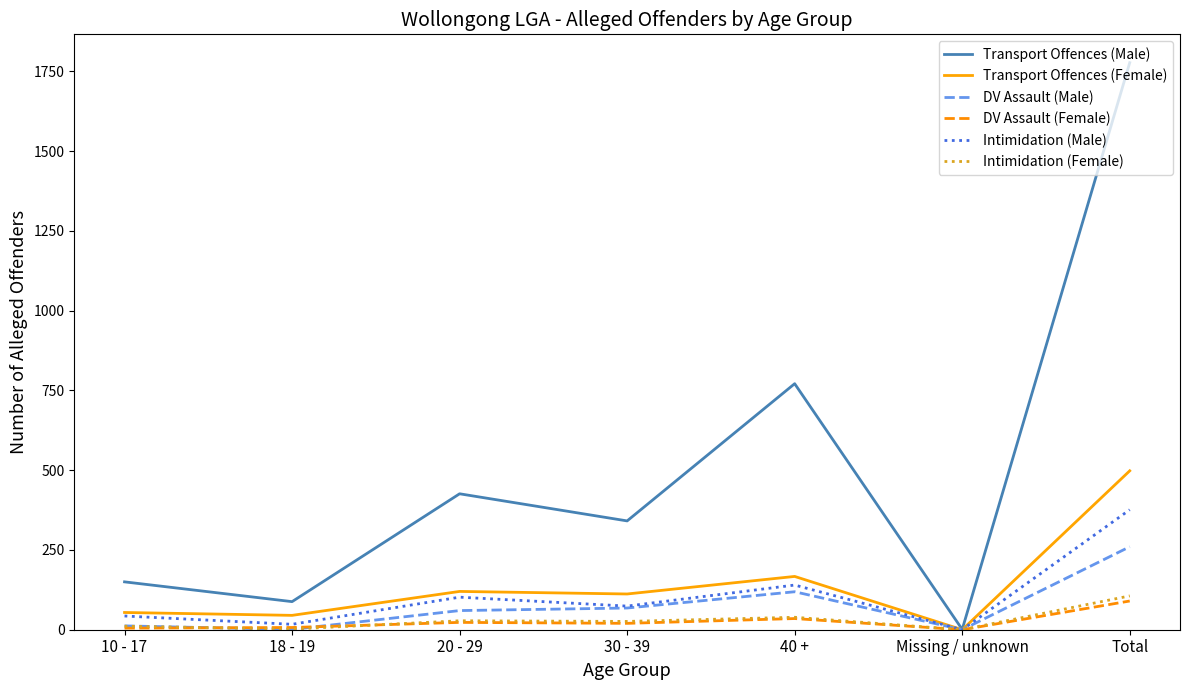

Which series has the largest total across all categories?

Transport Offences (Male)